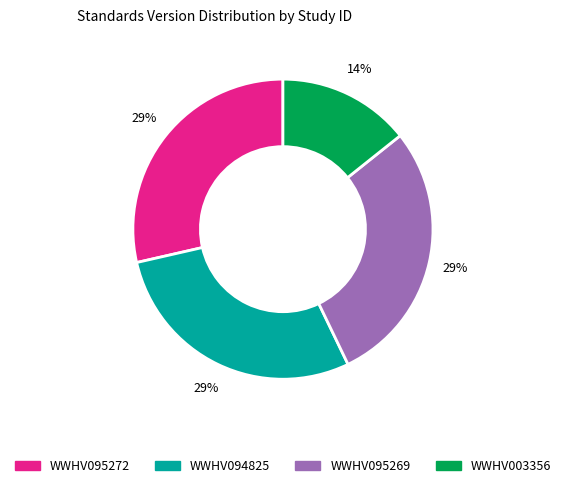

How many segments does this pie chart have?

4